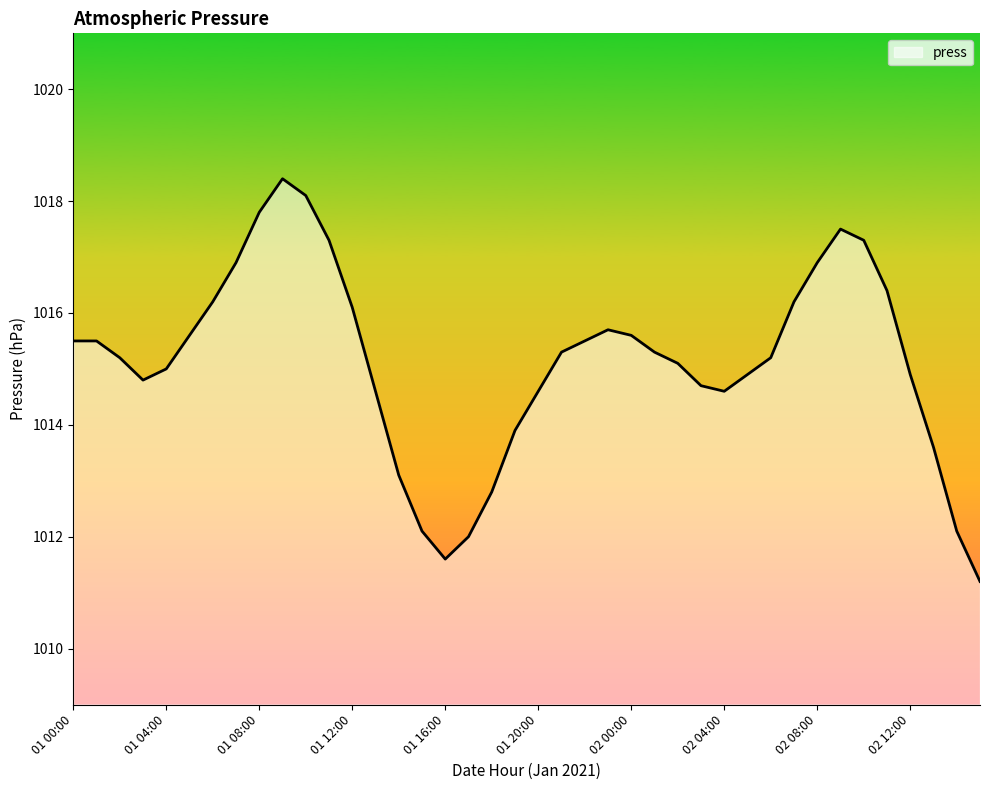

What is the smallest value displayed?

1011.2